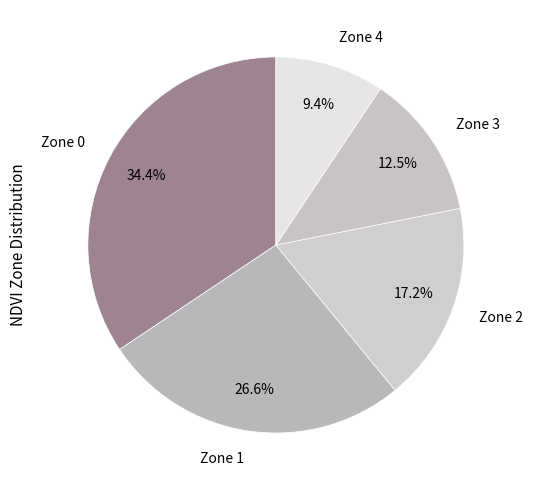

How many segments does this pie chart have?

5